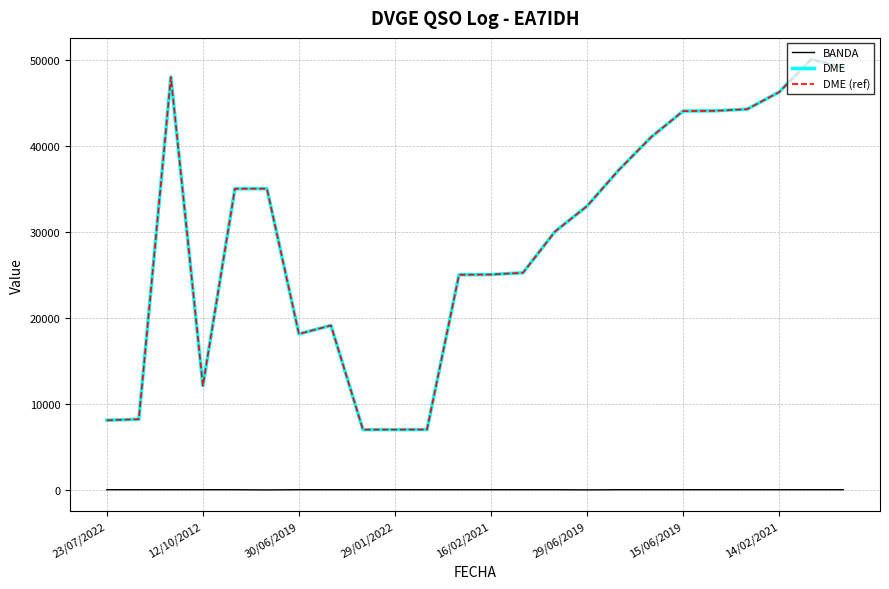

Does the chart display data point markers on the line(s)?

No